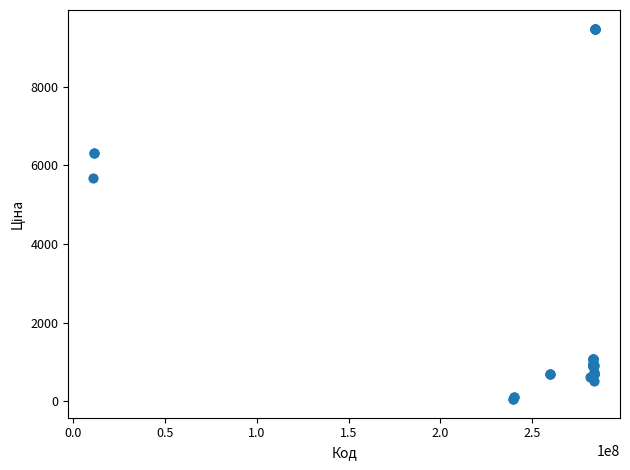

What Y value in the scatter plot is closest to 4768?

5673.8